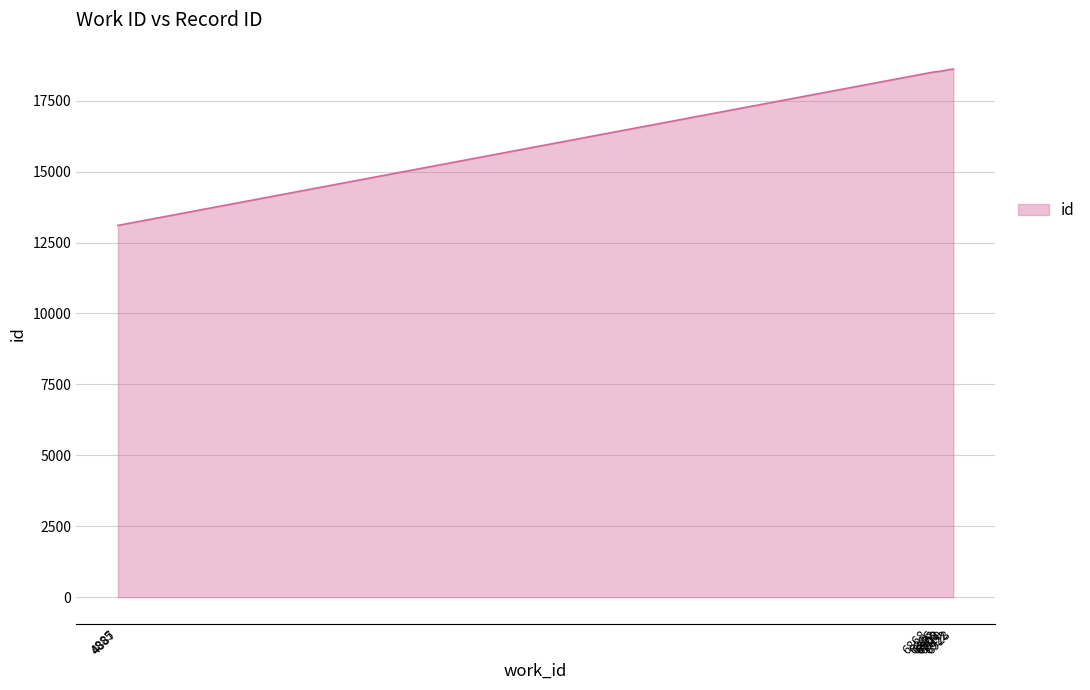

What is the greatest value displayed?

18614